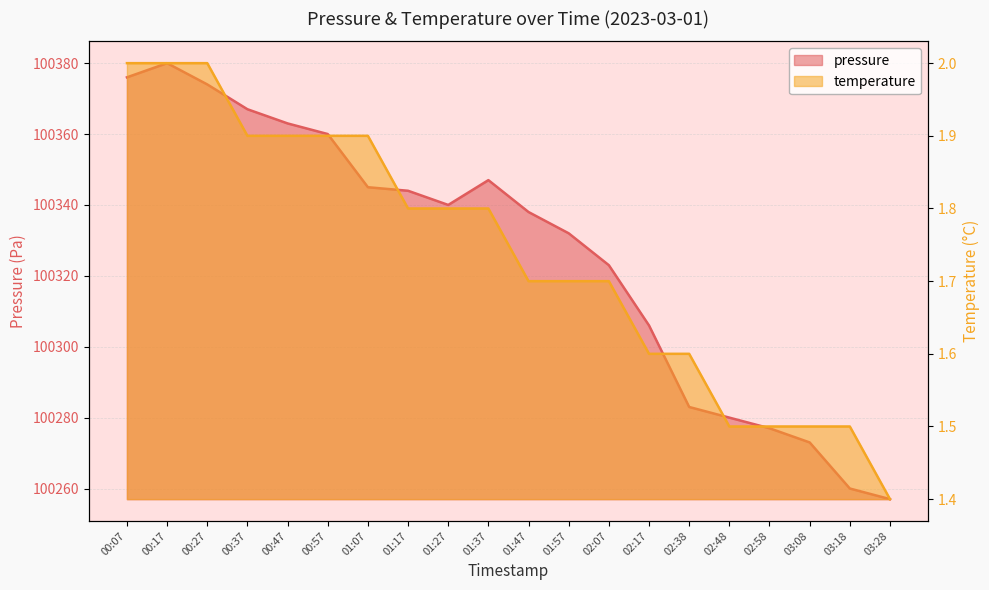

How many distinct data groups are displayed?

2